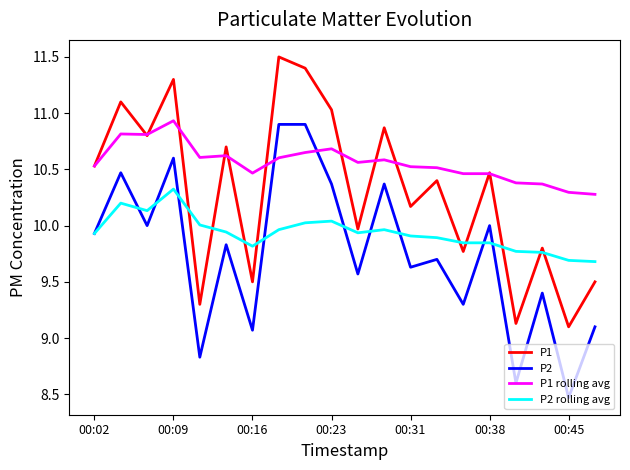

True or false: P1 rolling avg and P2 rolling avg intersect in this chart.

False